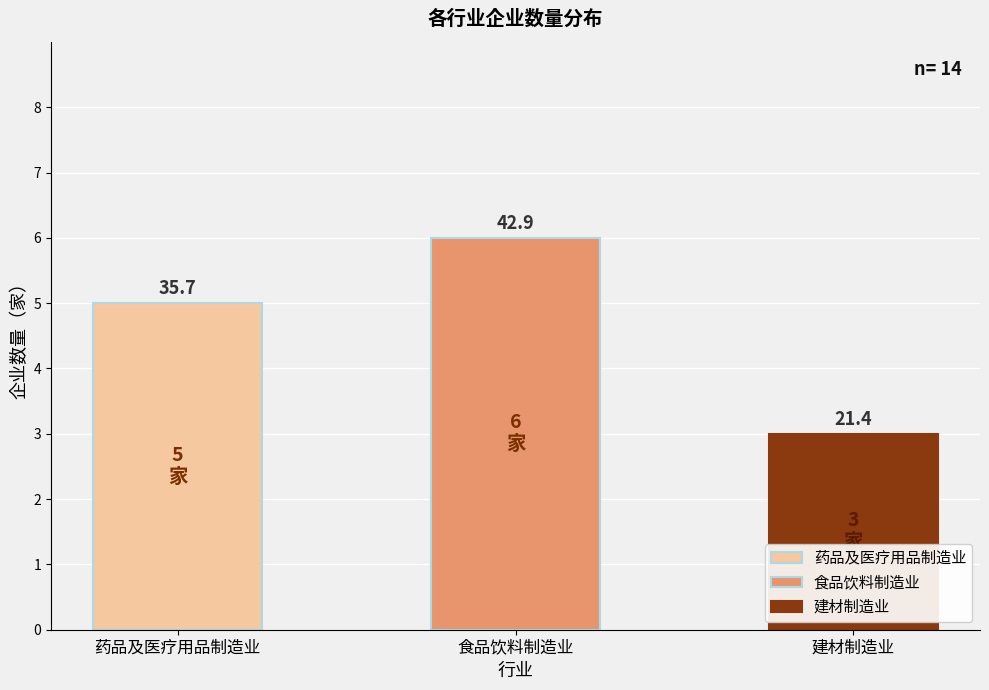

How many bars are there in total?

3